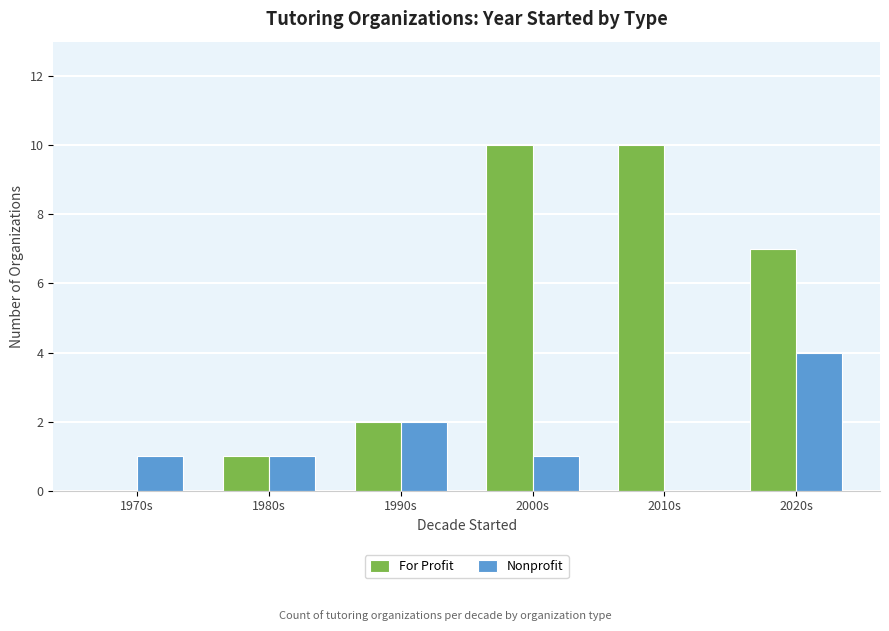

How many distinct data groups are displayed?

2